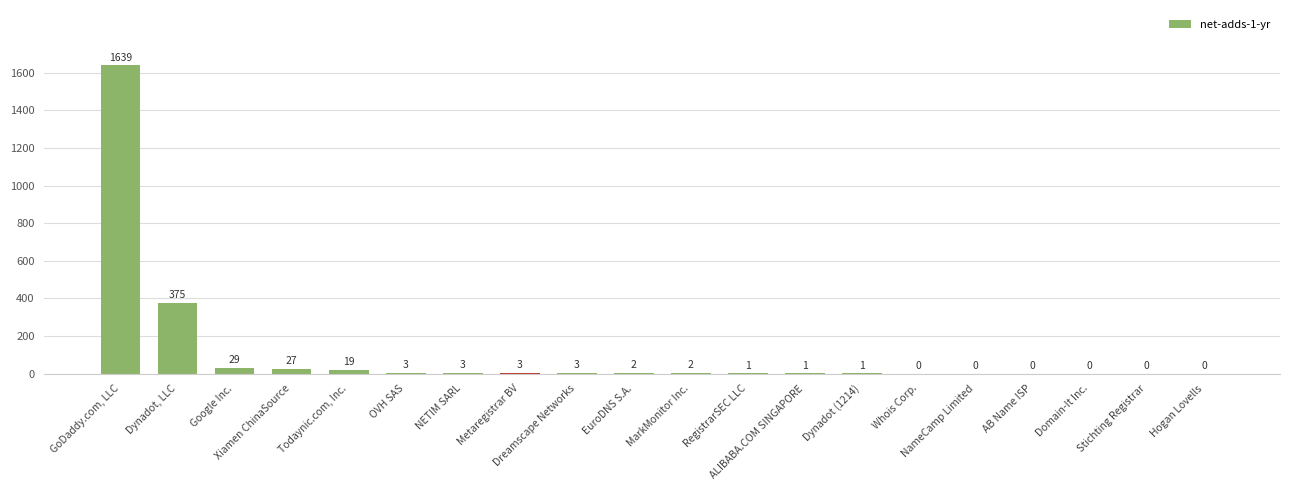

What is the sum of all values?

2108